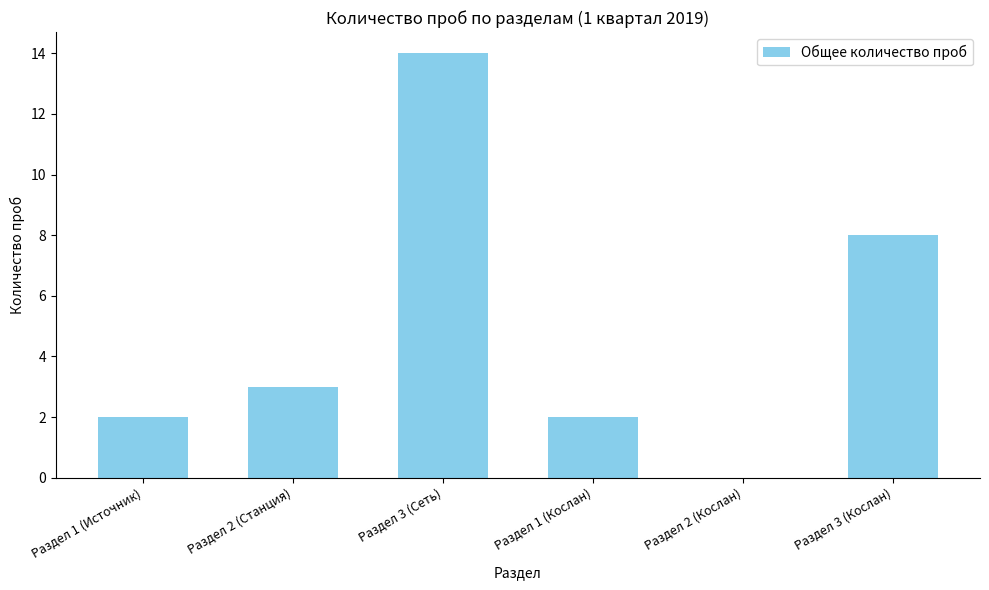

Is it true that the value at Раздел 3 (Кослан) is 8?

True